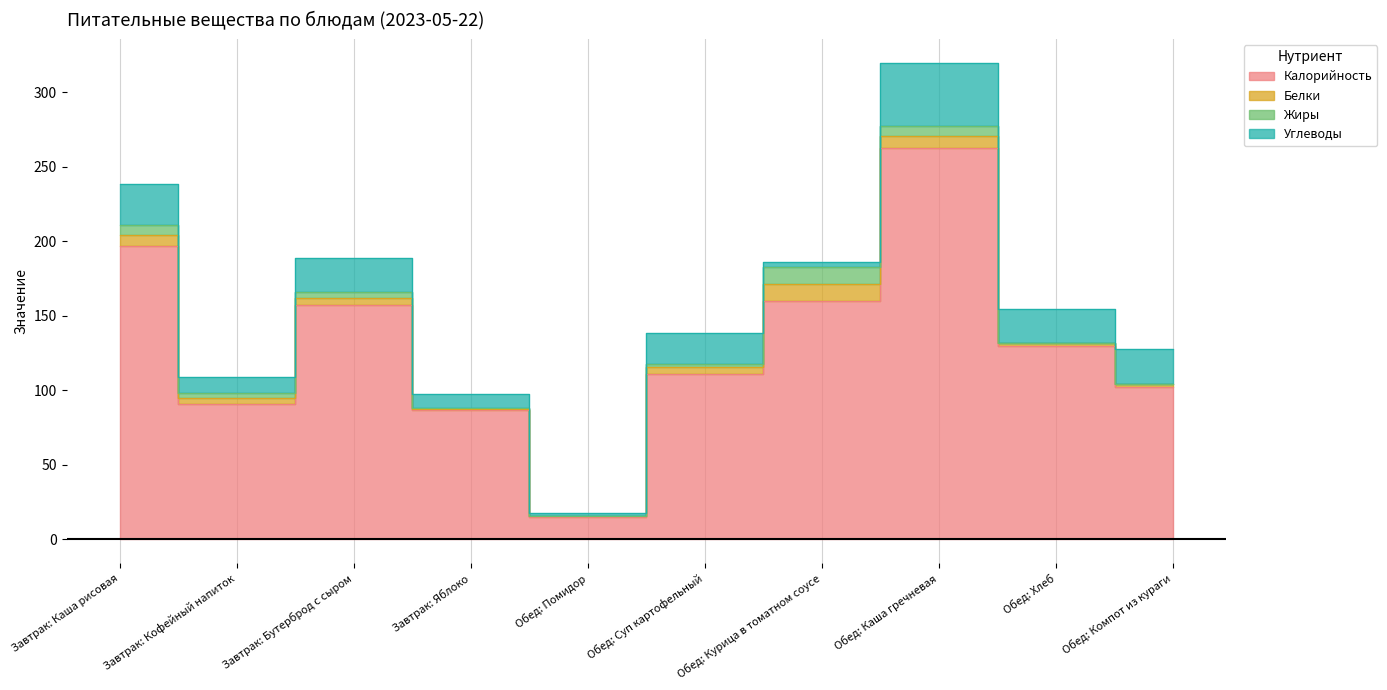

True or false: Жиры and Углеводы cross at least once.

True